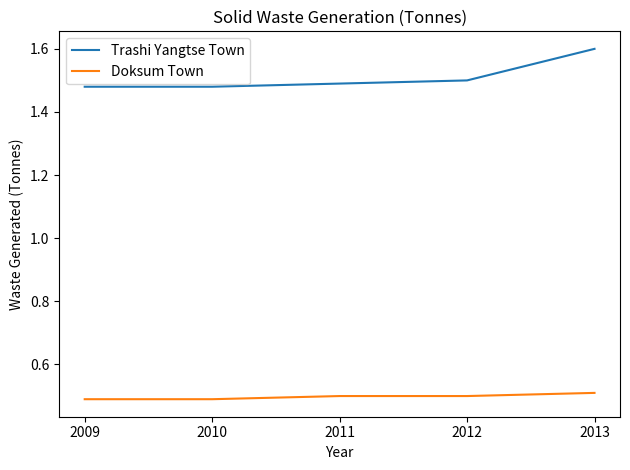

Count the Doksum Town values in the range 0 to 1.

5